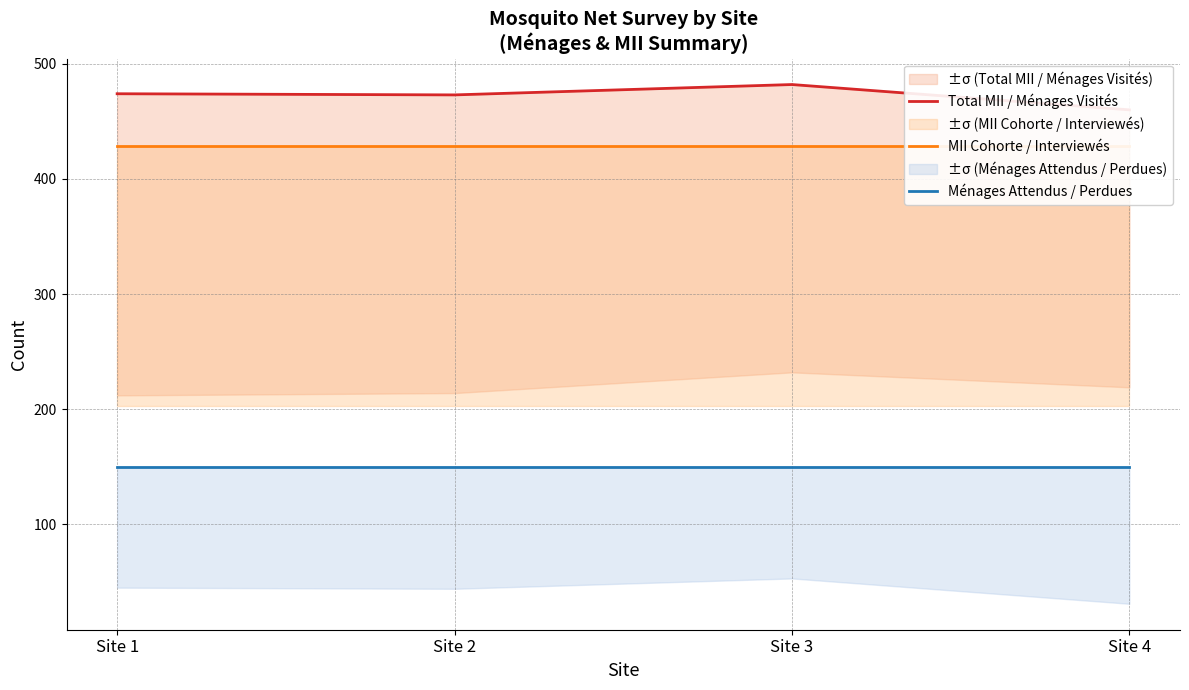

What is the value of the Total MII / Ménages Visités point at the 2nd from the left?

473